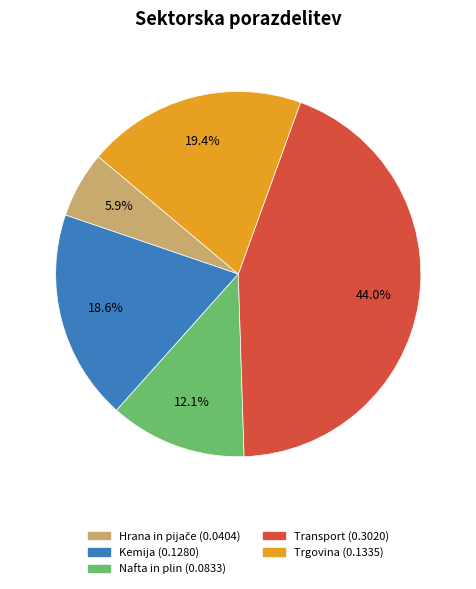

What is the largest slice in the pie chart?

Transport